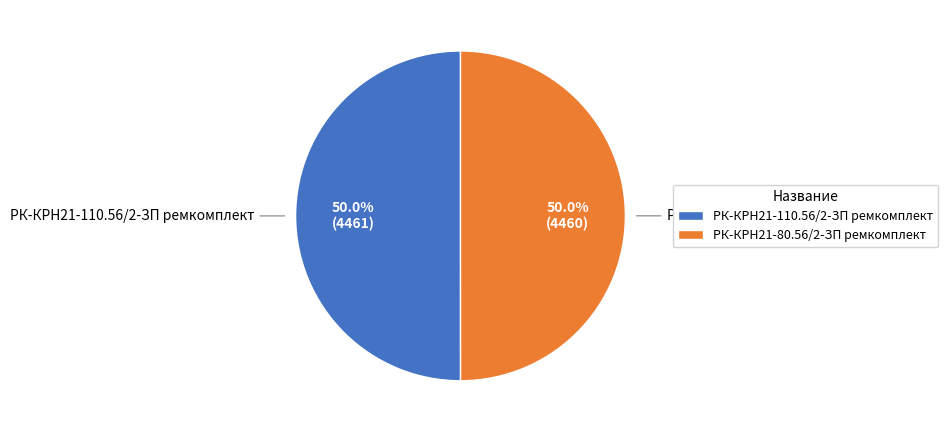

How many segments does this pie chart have?

2